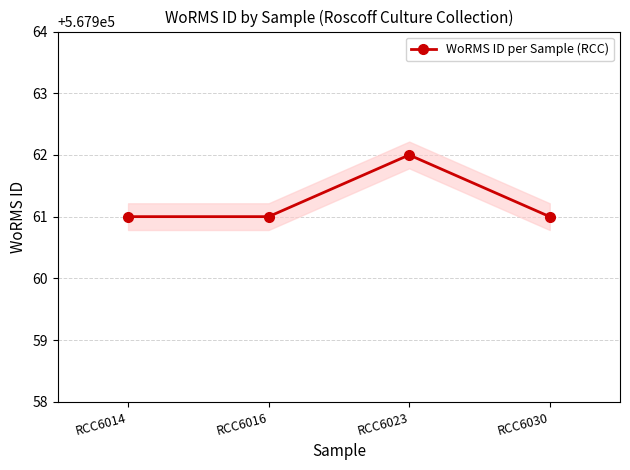

How many lines are shown in the chart?

1